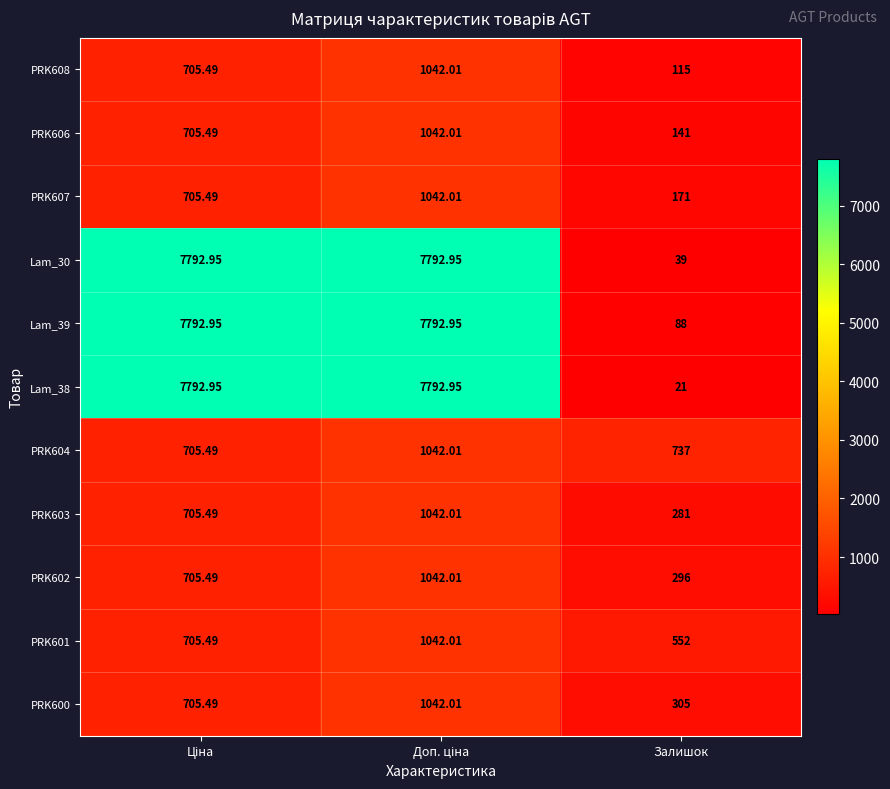

Where is Lam_39 nearest to the value 3940?

Залишок